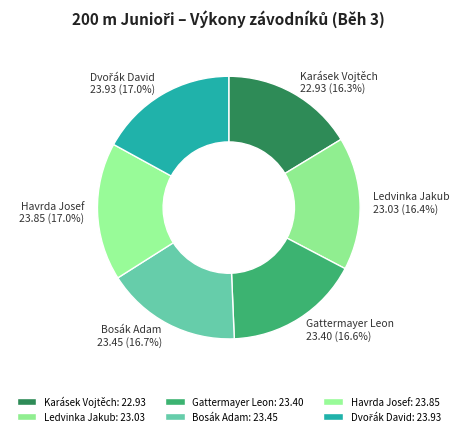

Combined, what portion of the pie is Gattermayer Leon and Bosák Adam?

33.3%